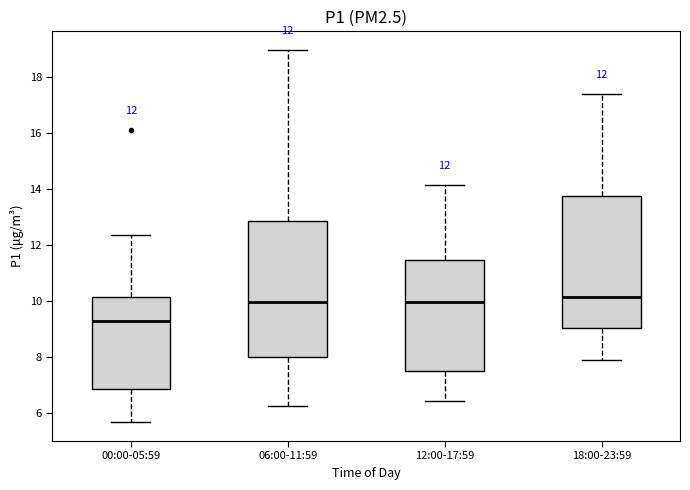

Which box has the lowest median line?

00:00-05:59